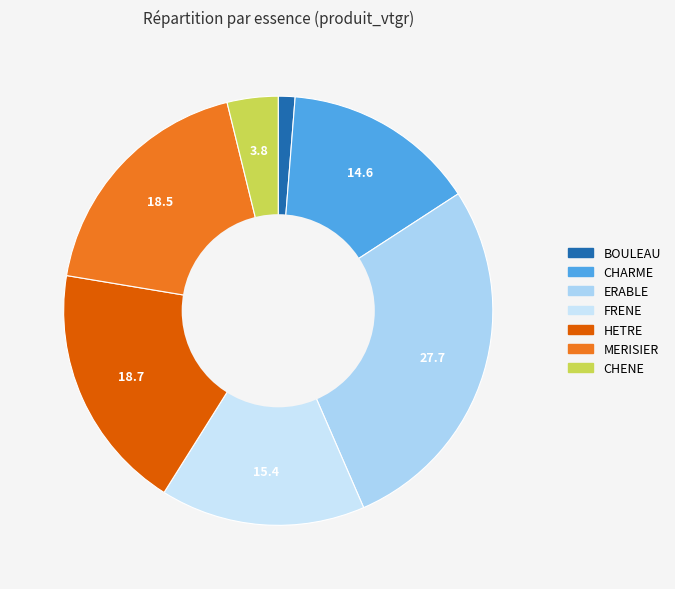

Count the number of slices in the pie.

7